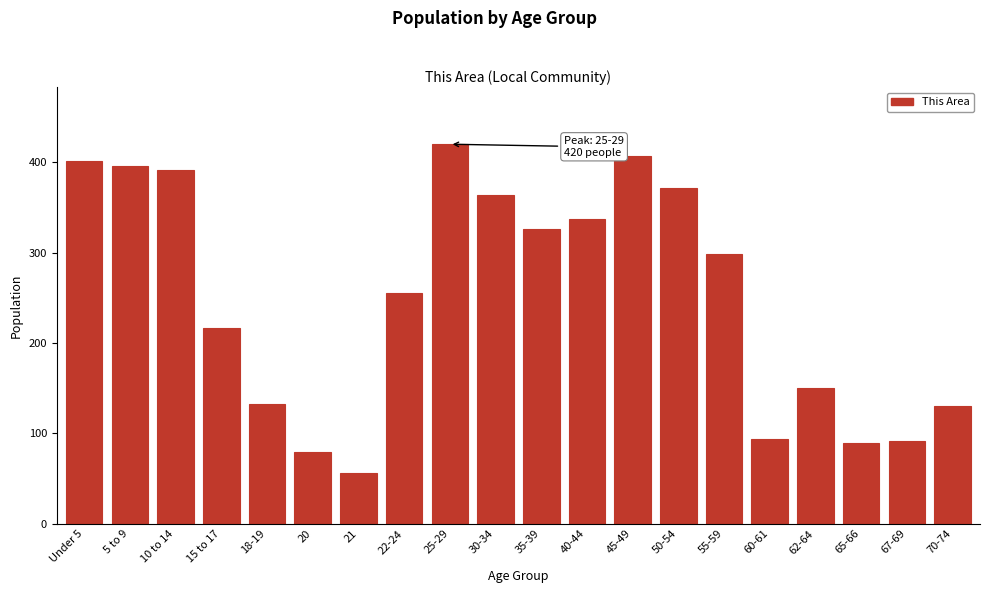

Reading left to right, what are all the values shown in this chart?

Under 5=401	5 to 9=396	10 to 14=392	15 to 17=217	18-19=132	20=79	21=56	22-24=255	25-29=420	30-34=364	35-39=326	40-44=337	45-49=407	50-54=371	55-59=299	60-61=94	62-64=150	65-66=89	67-69=91	70-74=130